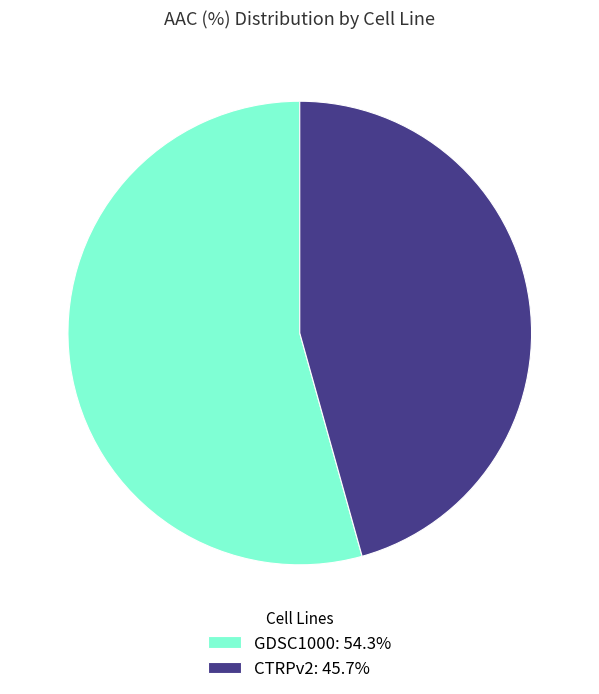

Do CTRPv2: 45.7% and GDSC1000: 54.3% together represent more than half of the pie?

Yes